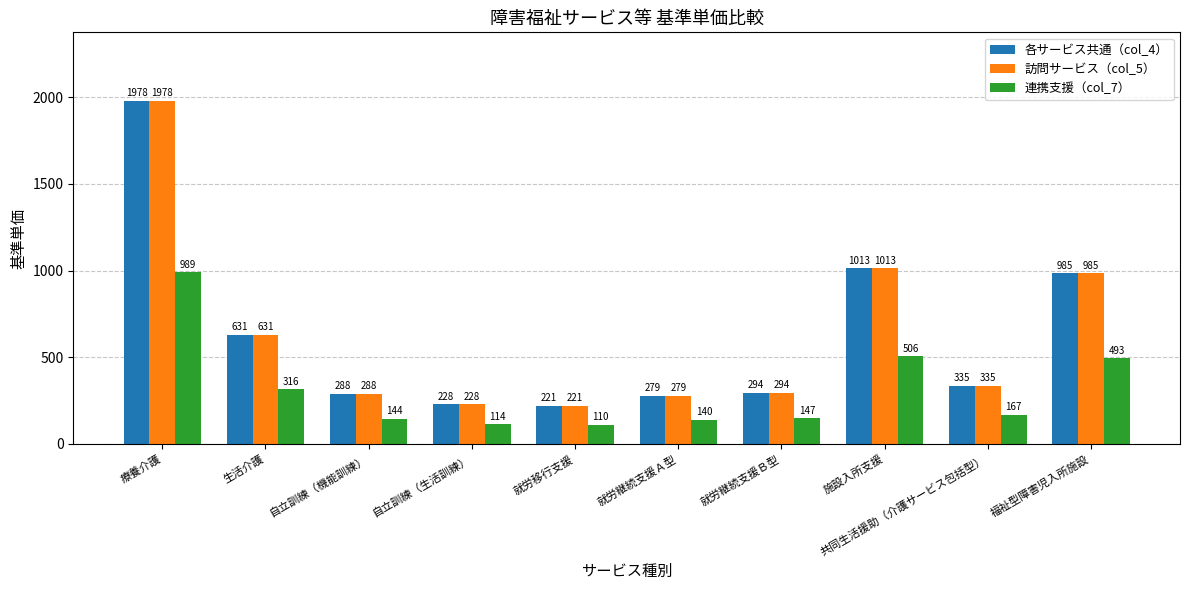

What are all the series names shown in the legend?

各サービス共通（col_4）, 訪問サービス（col_5）, 連携支援（col_7）